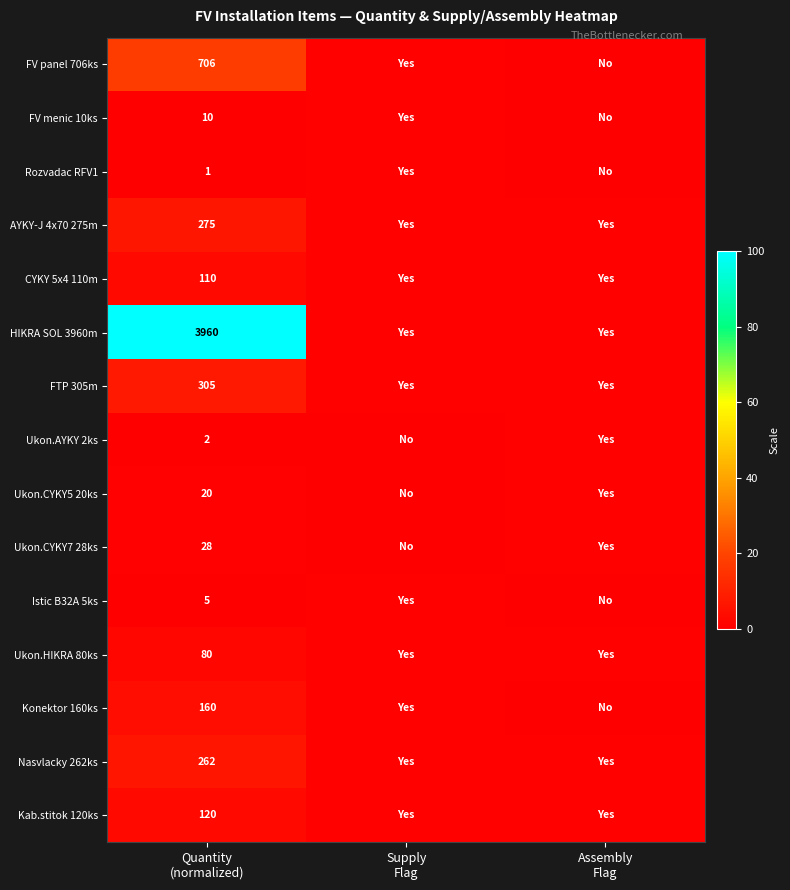

What is the difference between the FV panel 706ks values at Assembly Flag and Supply Flag?

1.0